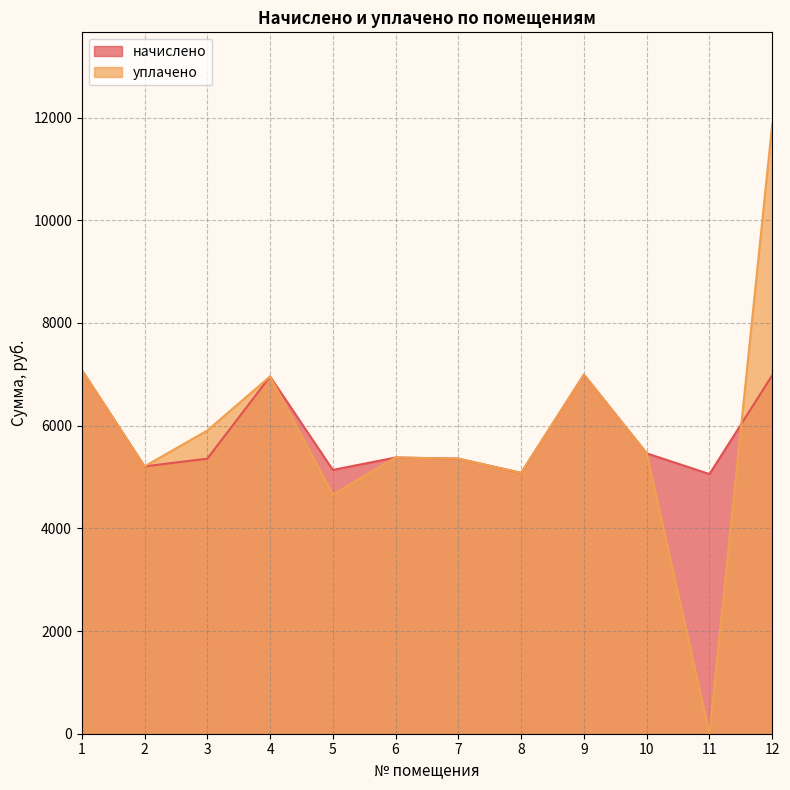

True or false: начислено has a value of 6823.5 at 5.

False